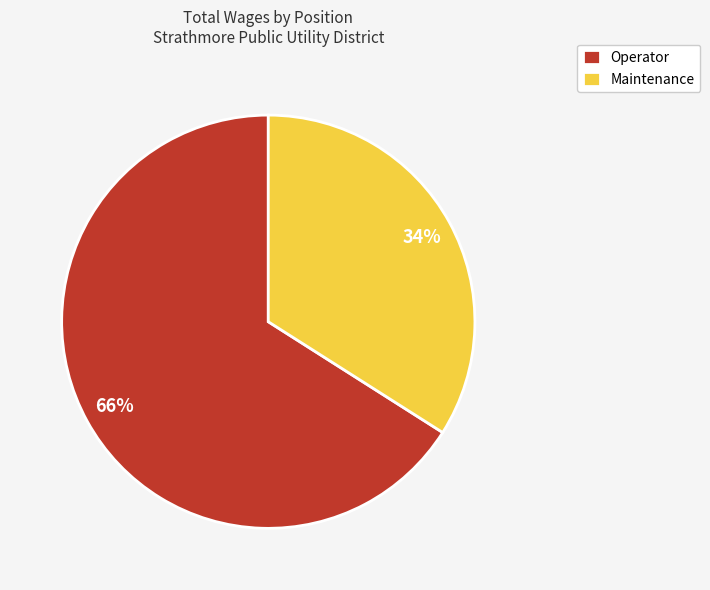

True or false: Operator accounts for 75% of the total.

False